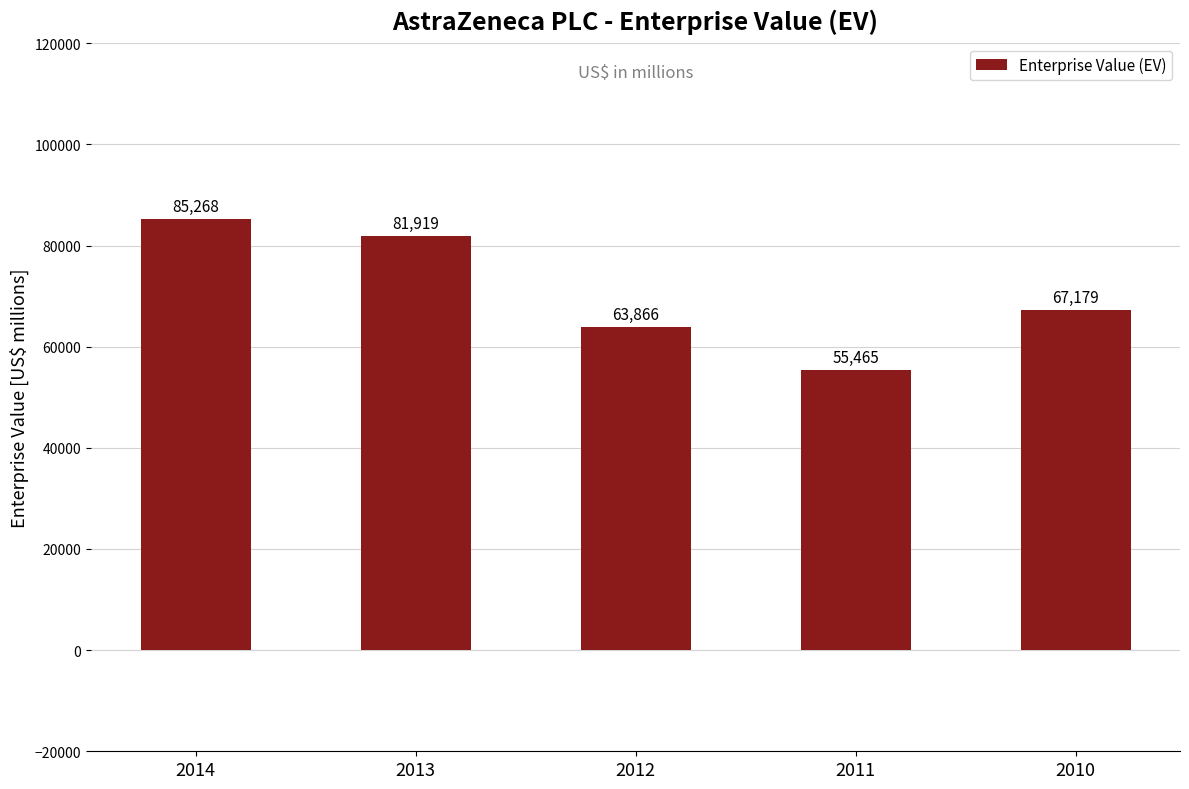

The value at 2011 is 20586. True or false?

False